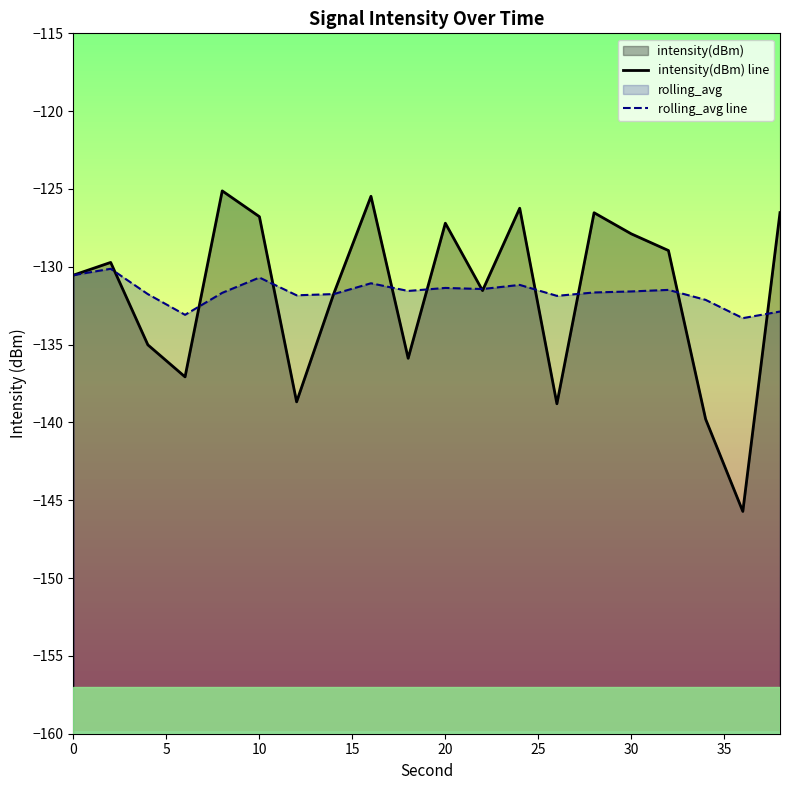

Which series ends up on top after the final intersection of rolling_avg line and intensity(dBm) line?

intensity(dBm) line